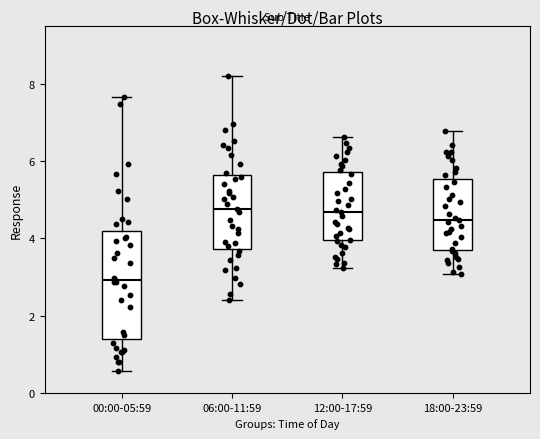

Where does the lower whisker of the box for 06:00-11:59 end on the y-axis? The values are not printed on the chart, so give them approximately, as read against the axis.

2.4